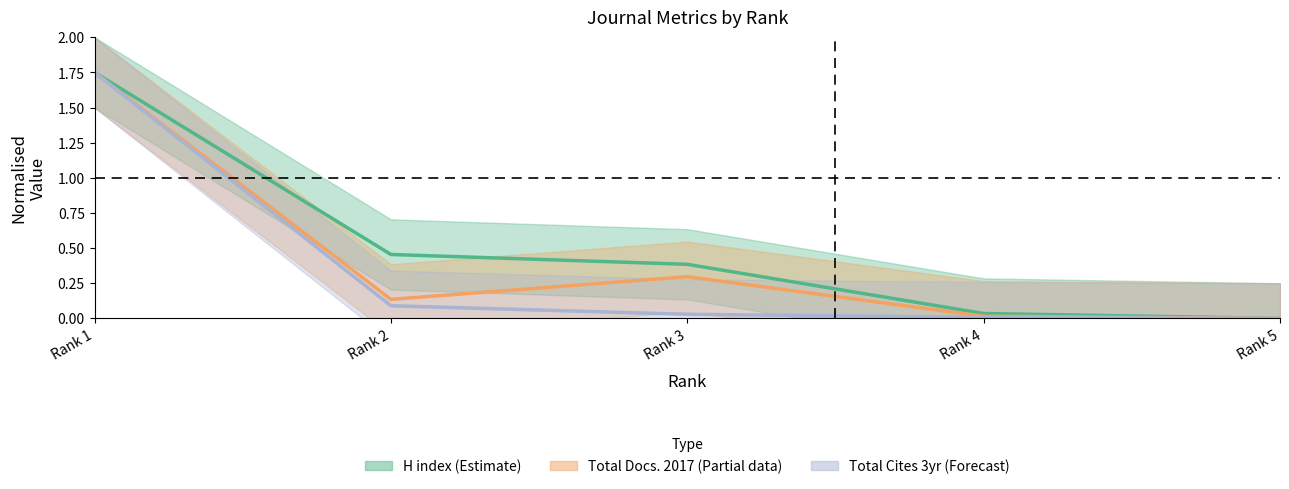

Is the value of Total Cites 3yr (Forecast) at Rank 3 greater than the value of H index (Estimate) at Rank 3?

No